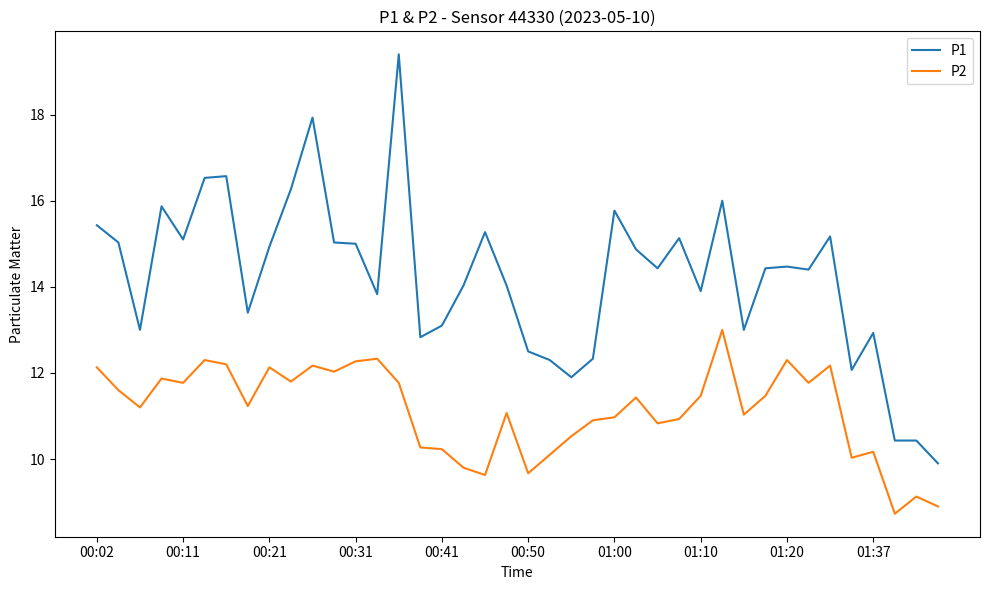

List the series in order of their peak value, lowest first.

P2, P1